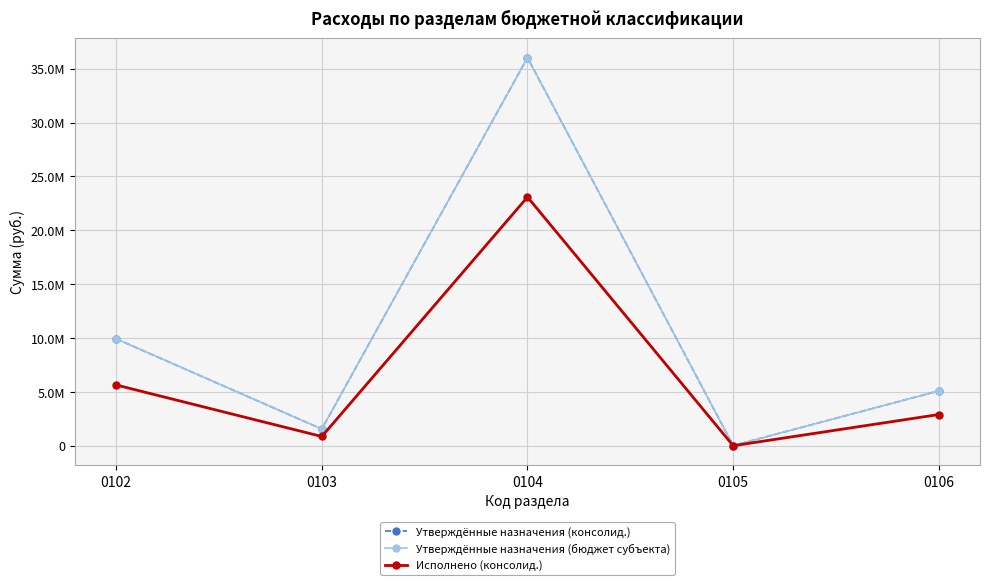

Is the value of Утверждённые назначения (консолид.) at 0105 greater than the value of Исполнено (консолид.) at 0105?

Yes